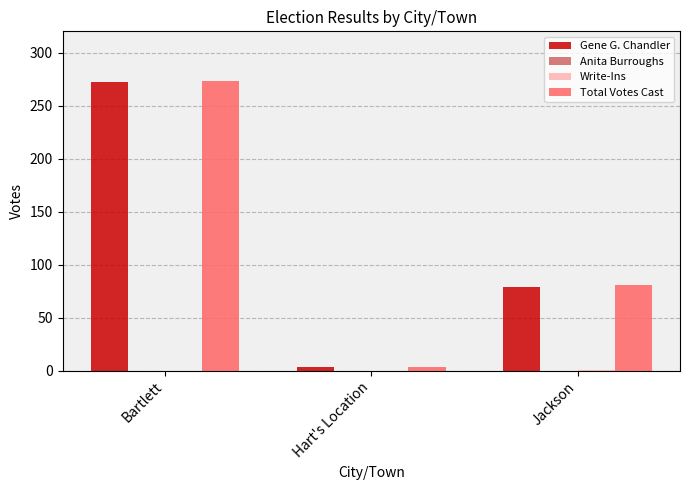

Count the number of categories in the chart.

3